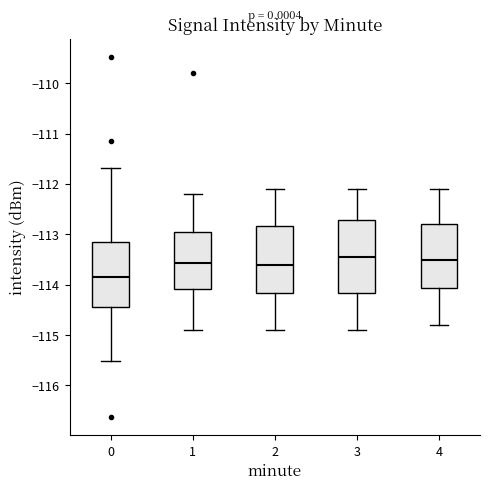

Which box has the lowest median line?

0